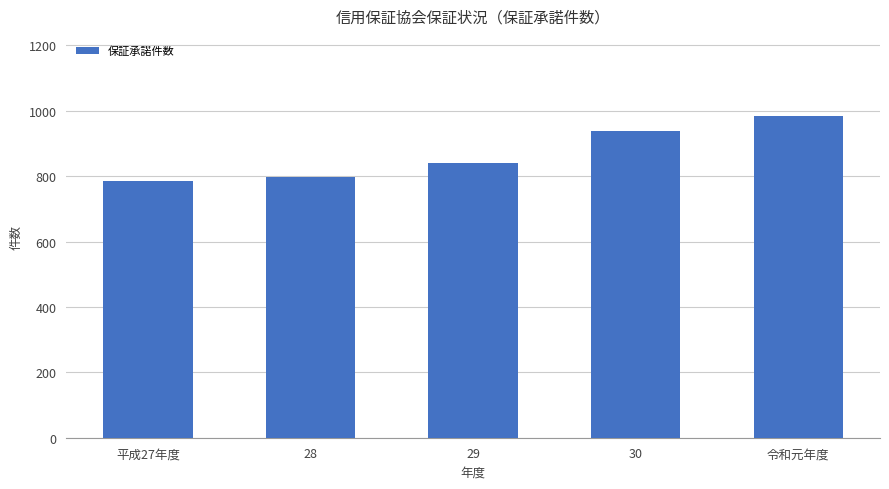

What is the smallest value displayed?

784